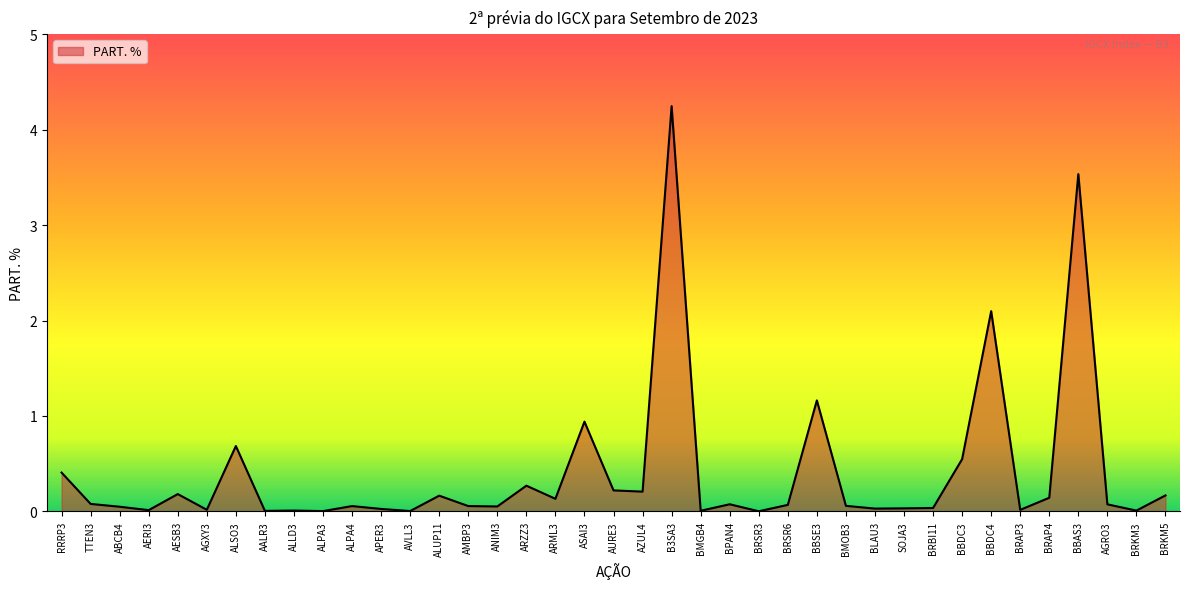

What position from the left is ARML3?

18